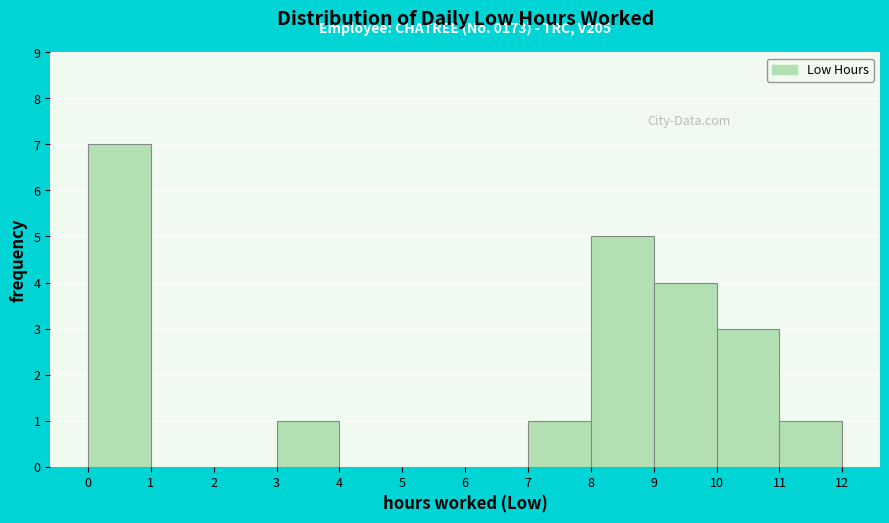

Which range on the x-axis has the tallest bar?

0 to 1